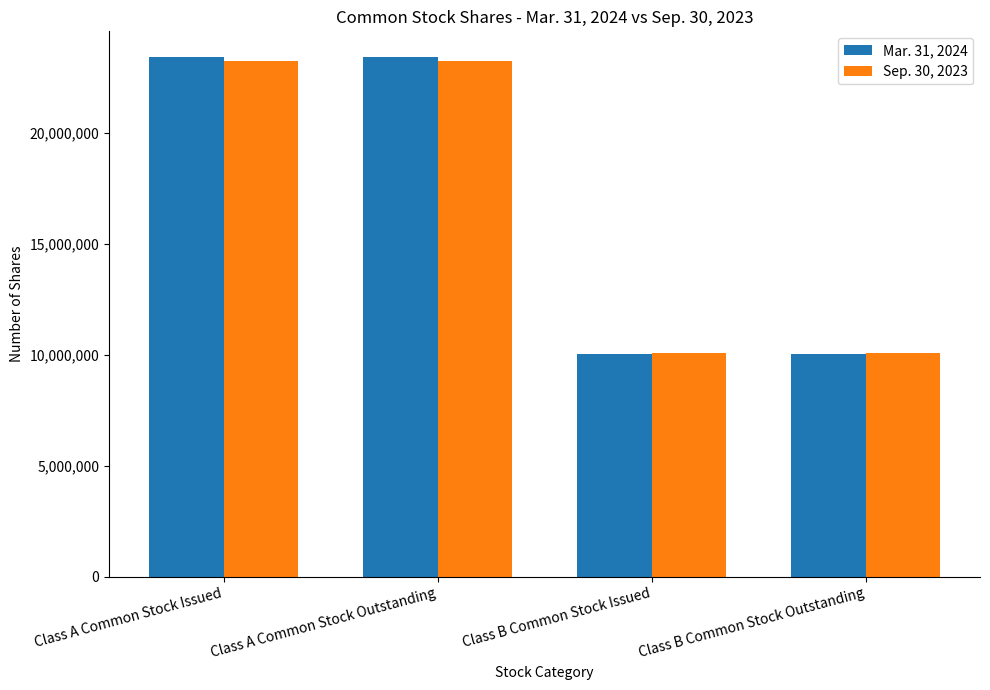

Which series changed the most between Class A Common Stock Issued and Class B Common Stock Issued?

Mar. 31, 2024